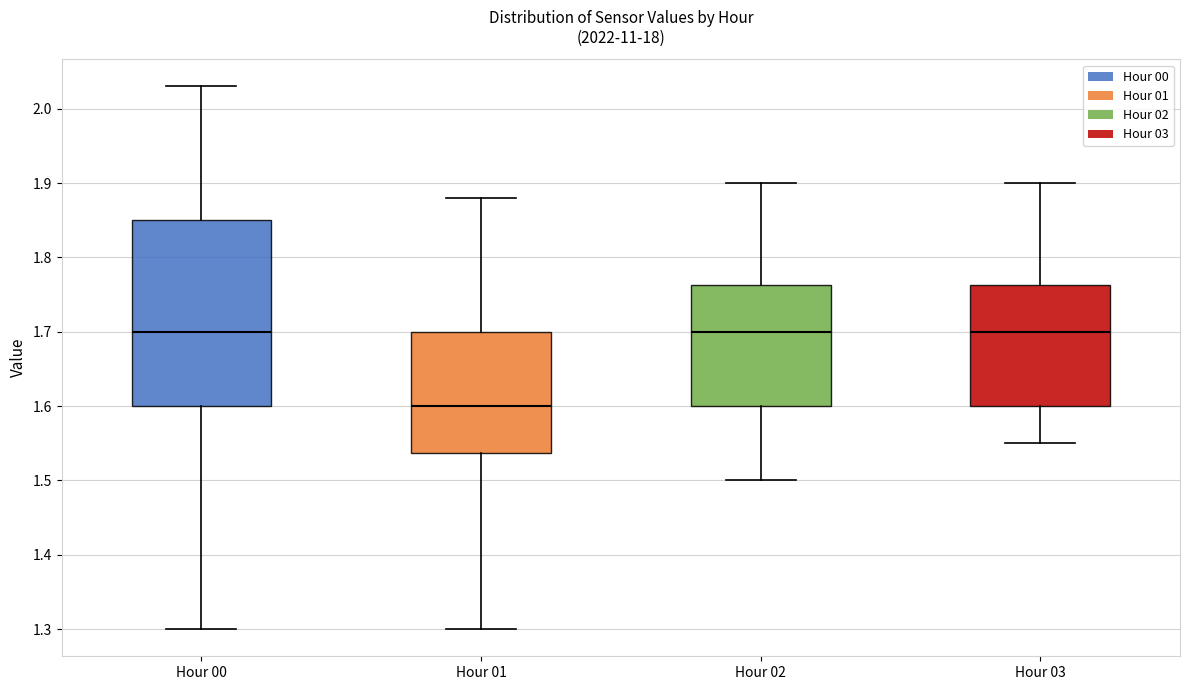

Which box is the tallest, from its lower edge to its upper edge?

Hour 00